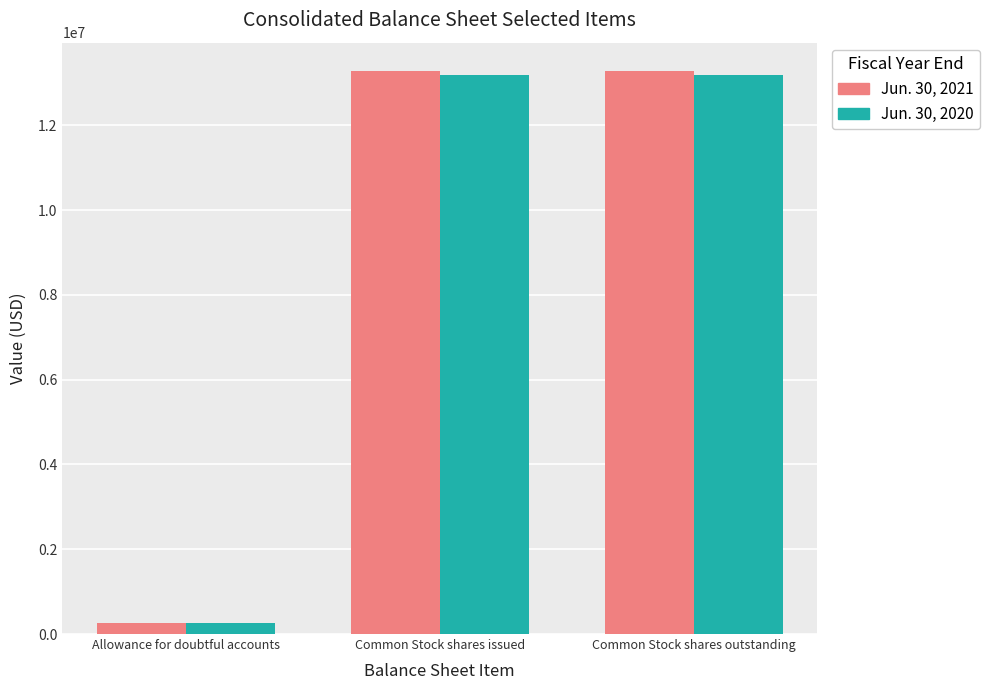

What is the label of the 3rd bar from the left?

Common Stock shares outstanding